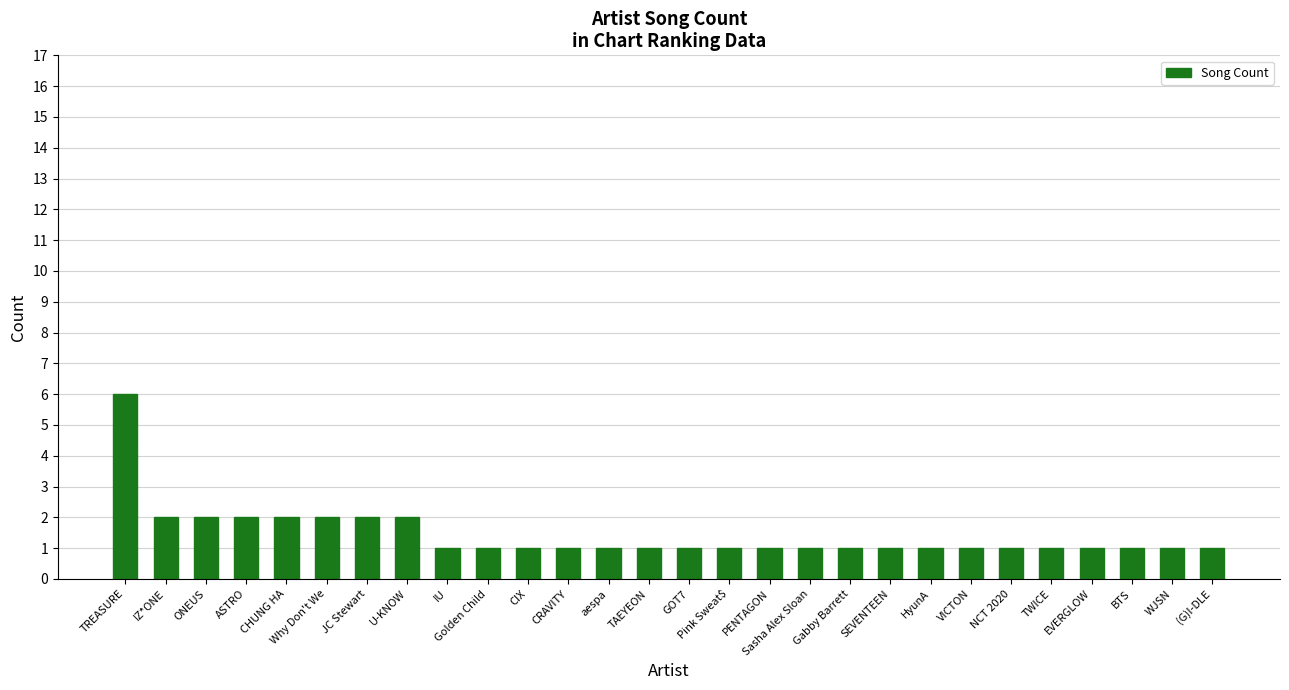

What is the sum of all values?

40